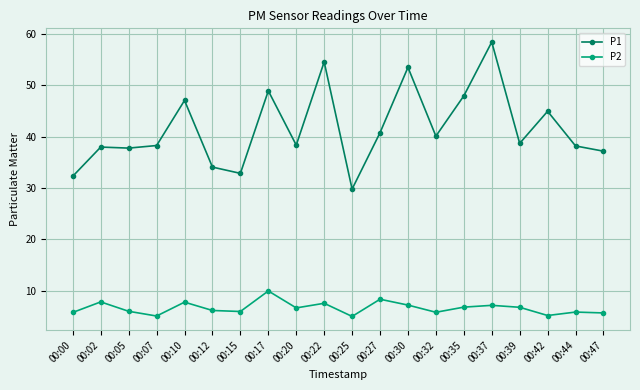

How many data points does each series have?

20